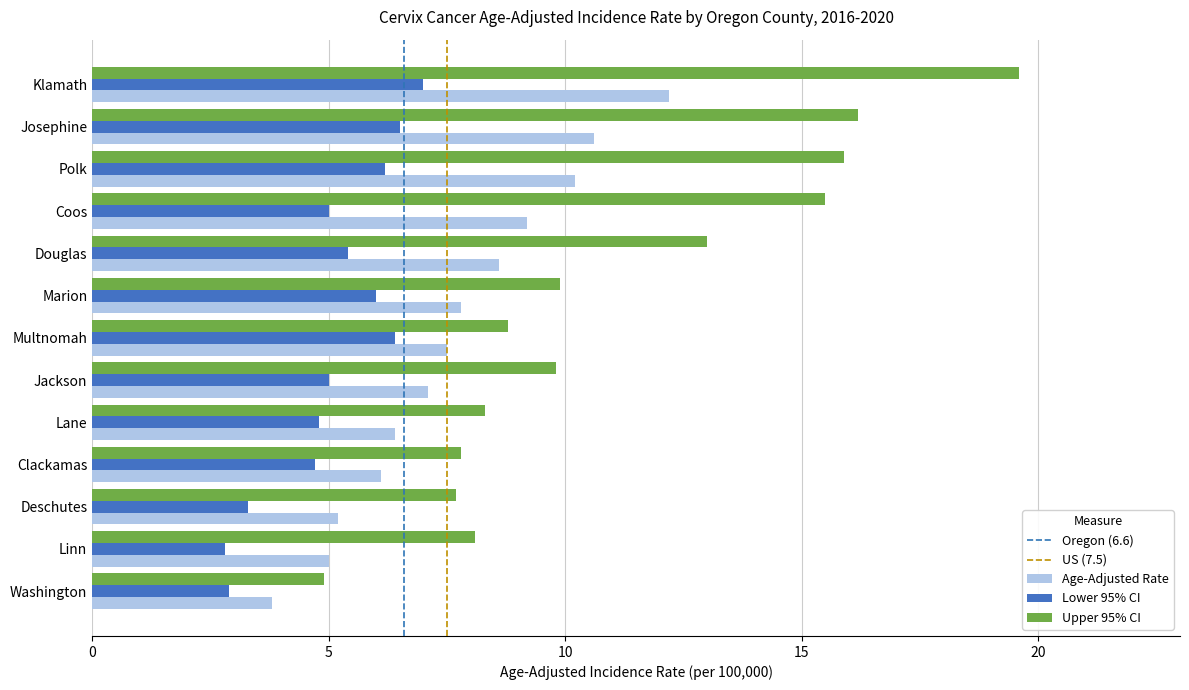

How many data points in Upper 95% CI are less than 9?

6